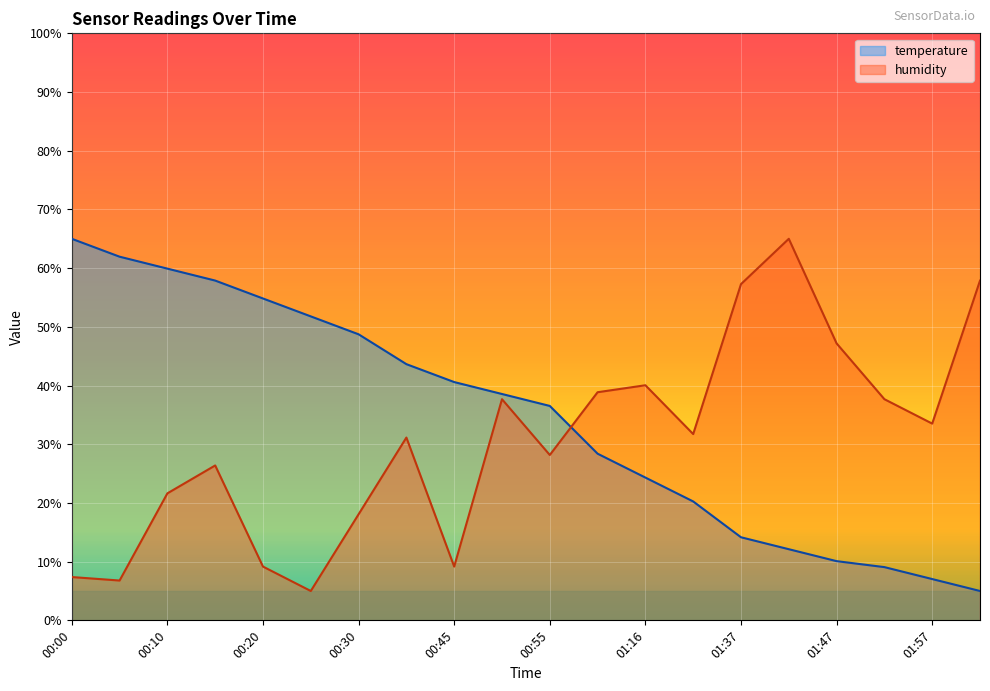

What are all the series names shown in the legend?

temperature, humidity